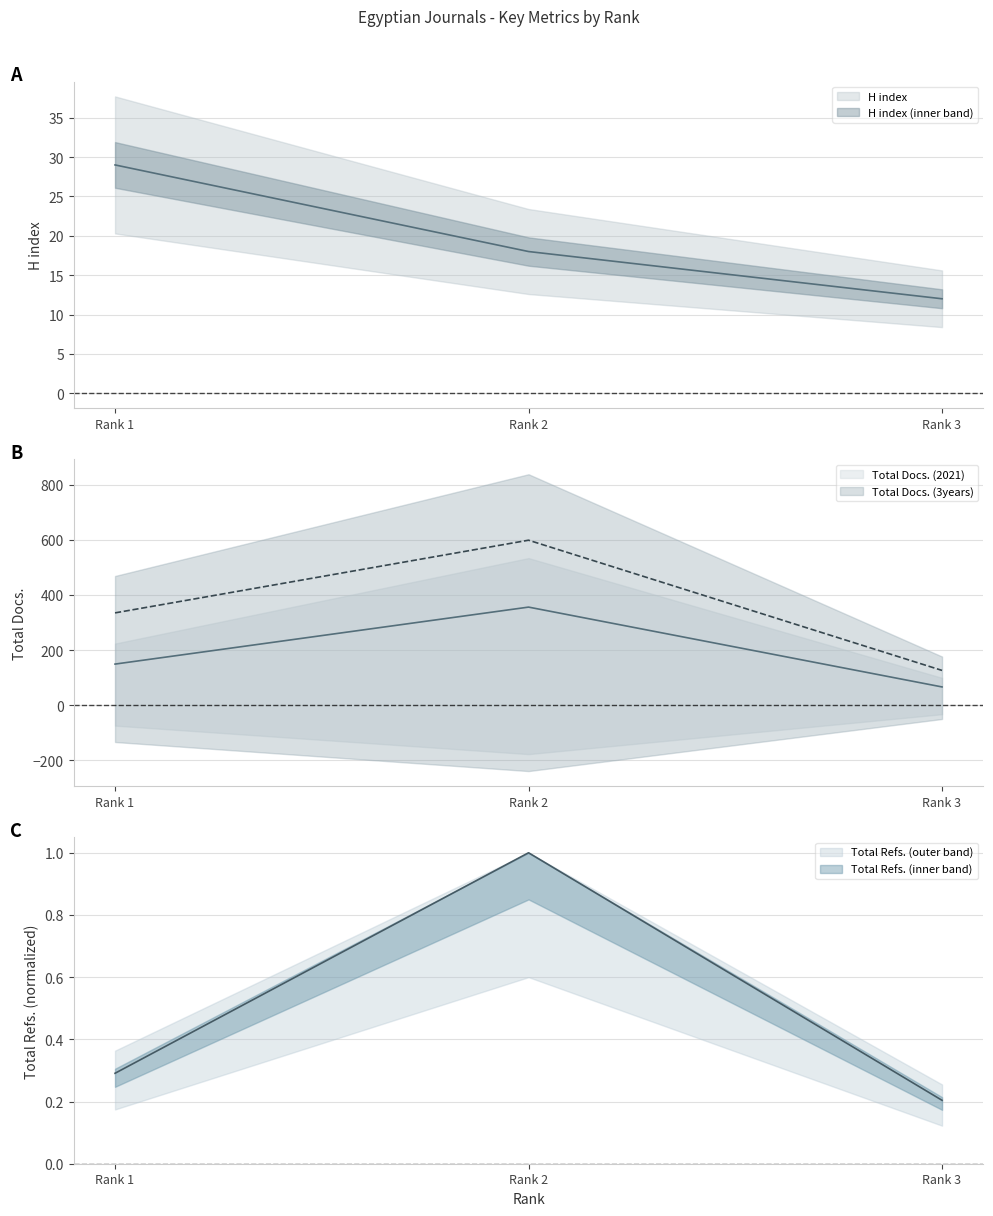

Reading left to right, list all the values displayed in this chart.

H index: 29.0	18.0	12.0
Total Docs. (2021): 149.0	356.0	66.0
Total Docs. (3years): 335.0	599.0	126.0
Total Refs.: 0.3	1.0	0.2